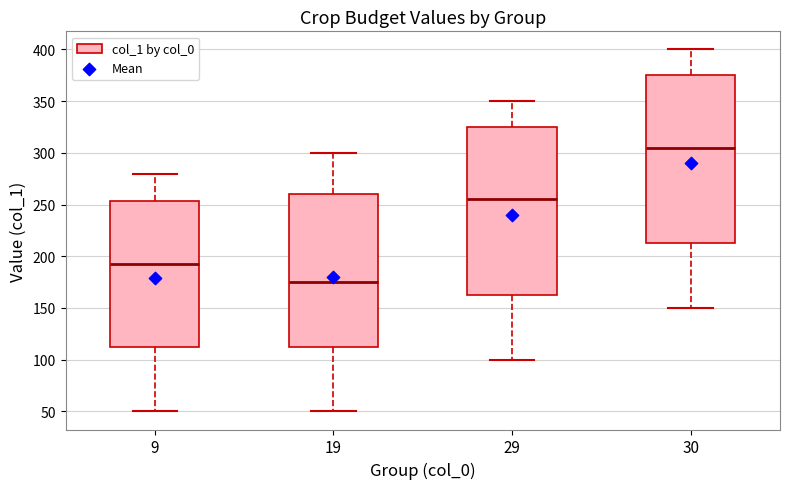

Which box's median line is the highest?

30